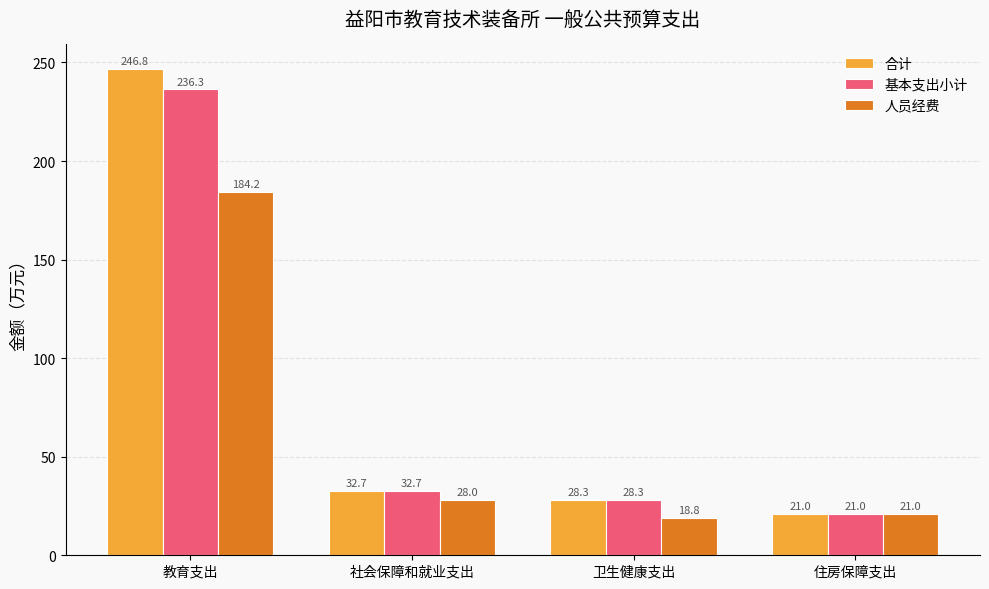

Reading left to right, transcribe all the data shown in this chart.

合计: 教育支出=246.8	社会保障和就业支出=32.7	卫生健康支出=28.3	住房保障支出=21.0
基本支出小计: 教育支出=236.3	社会保障和就业支出=32.7	卫生健康支出=28.3	住房保障支出=21.0
人员经费: 教育支出=184.2	社会保障和就业支出=28.0	卫生健康支出=18.8	住房保障支出=21.0